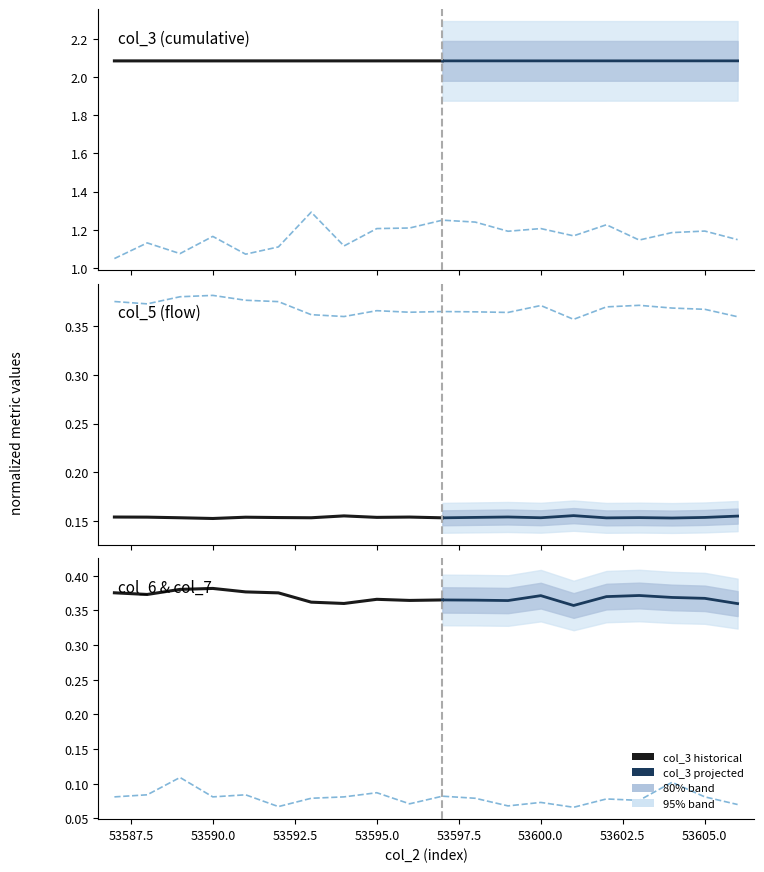

Is it true that col_7 equals 0.1 at 53589?

True